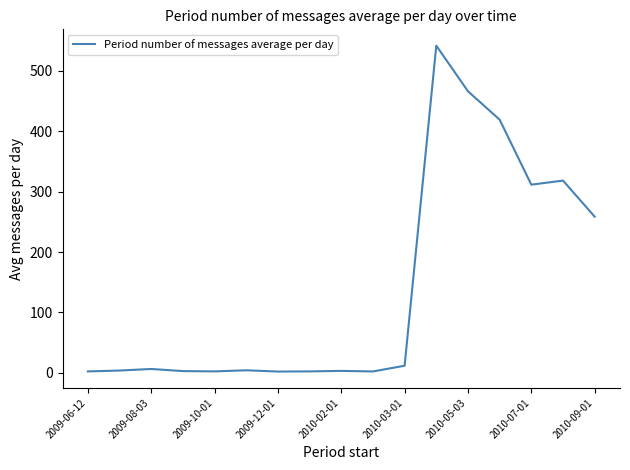

What is the maximum value shown in the chart?

541.9